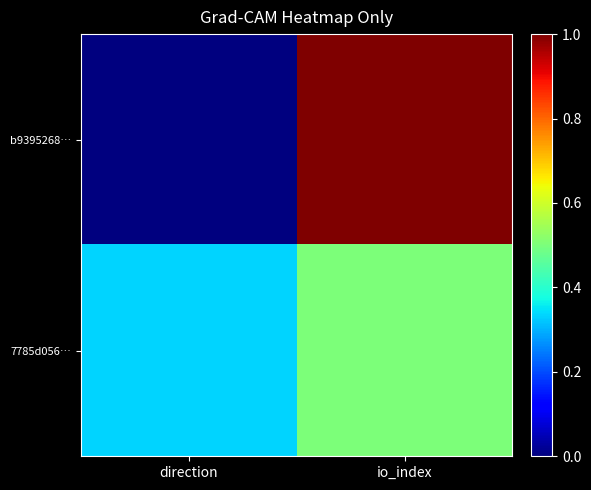

List the series in order of their peak value, lowest first.

7785d056…, b9395268…